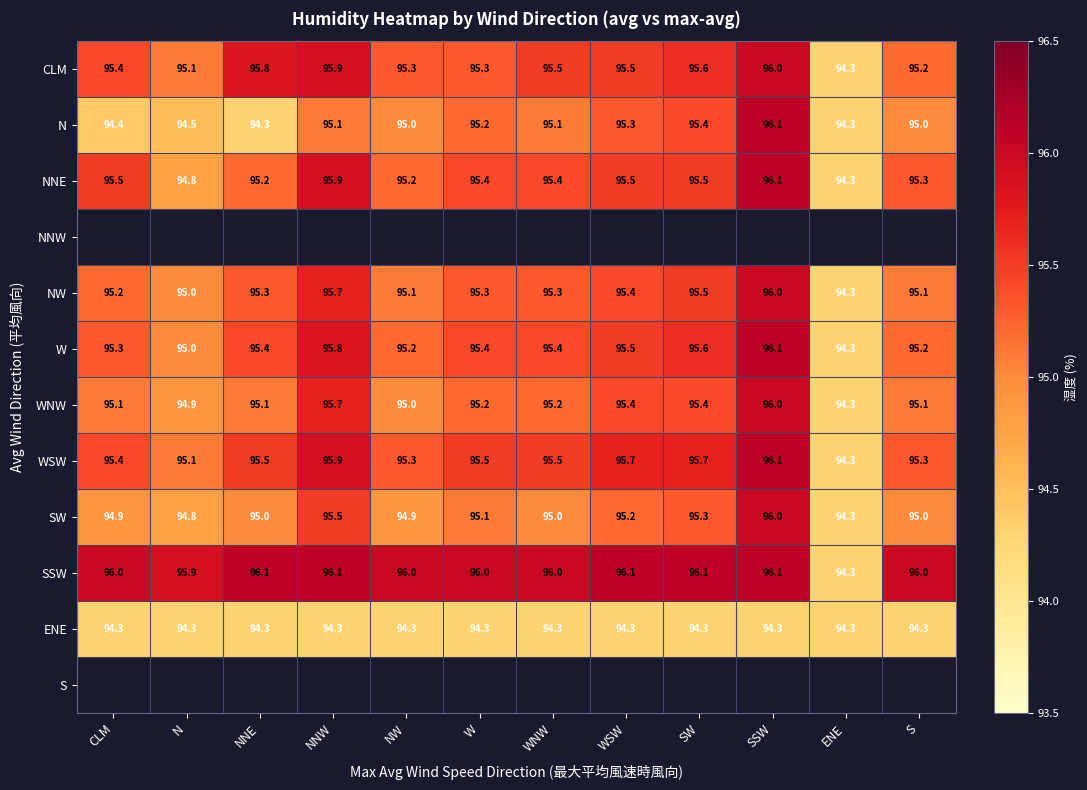

What is the average value of the WNW series?

95.2